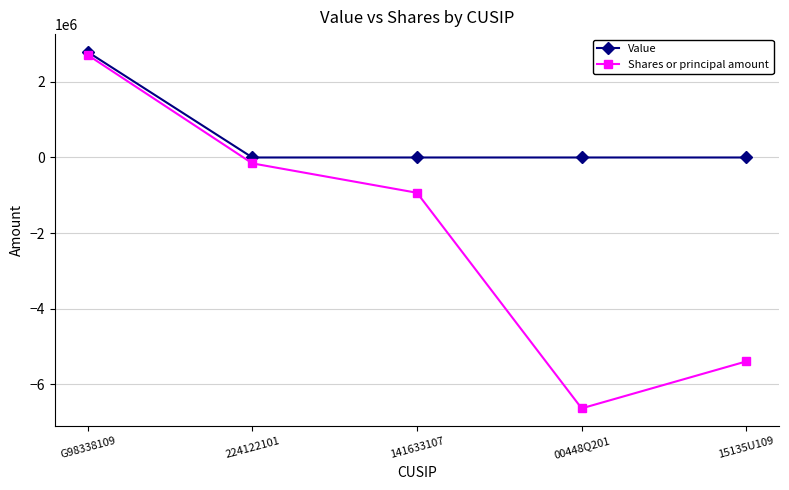

What position from the right is 15135U109?

1